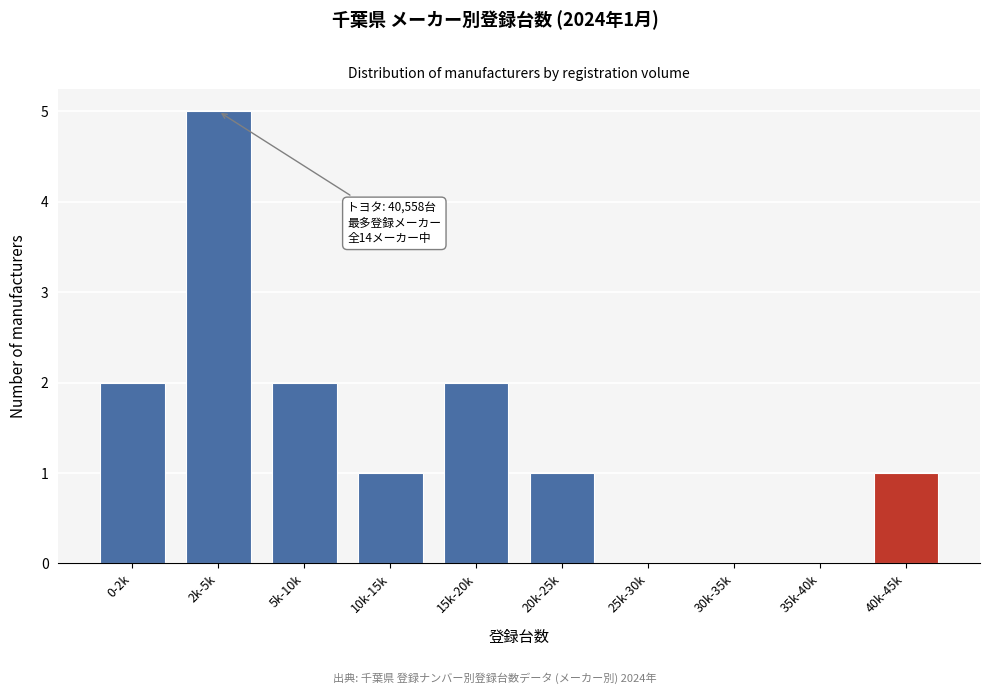

Reading left to right, extract all data points from this chart.

0-2k=2	2k-5k=5	5k-10k=2	10k-15k=1	15k-20k=2	20k-25k=1	25k-30k=0	30k-35k=0	35k-40k=0	40k-45k=1